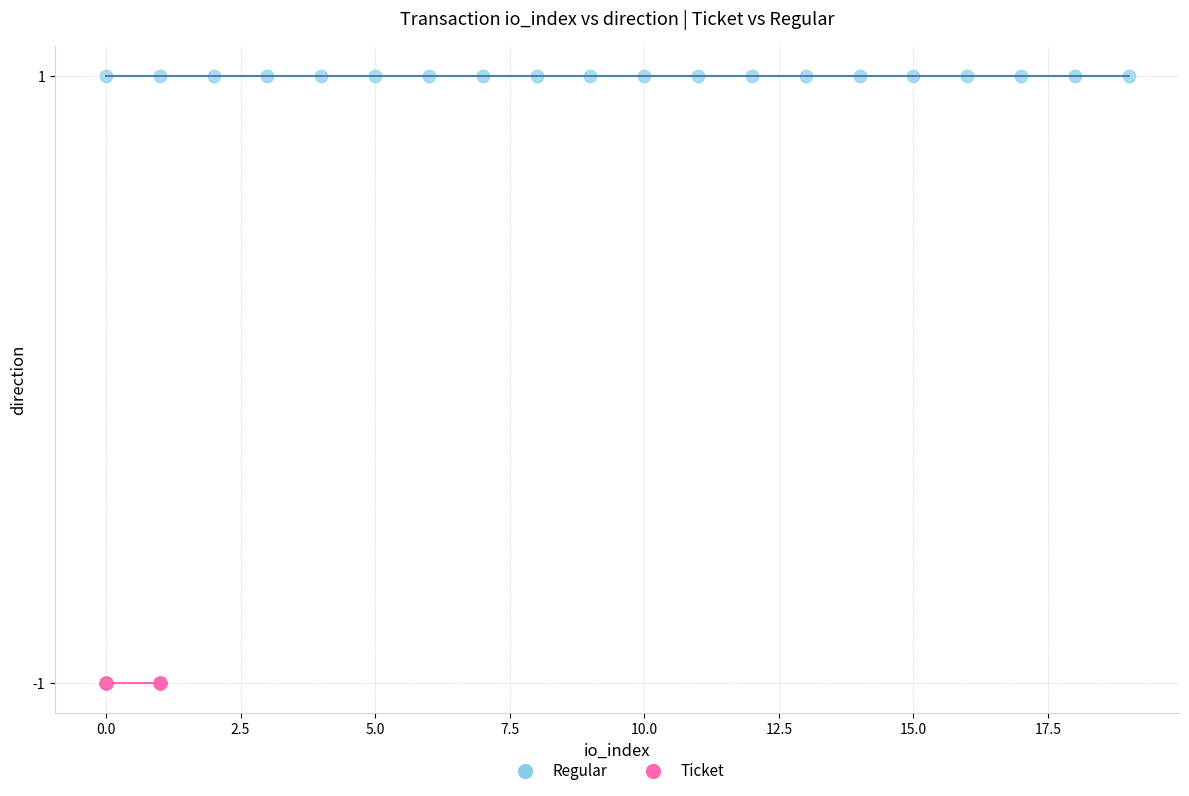

Which series contains the highest Y value?

Regular